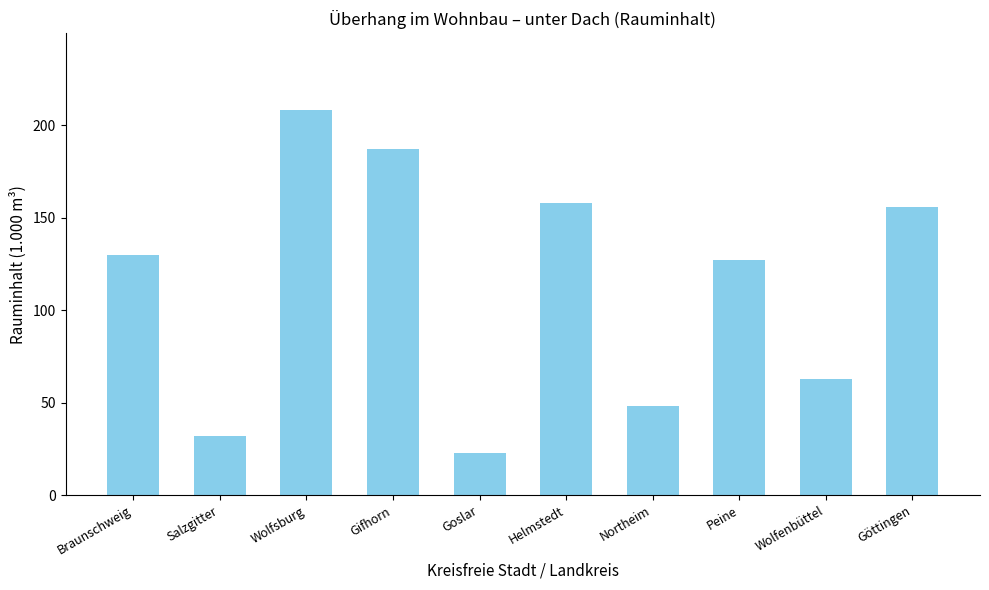

What is the value of the 10th bar from the left?

156